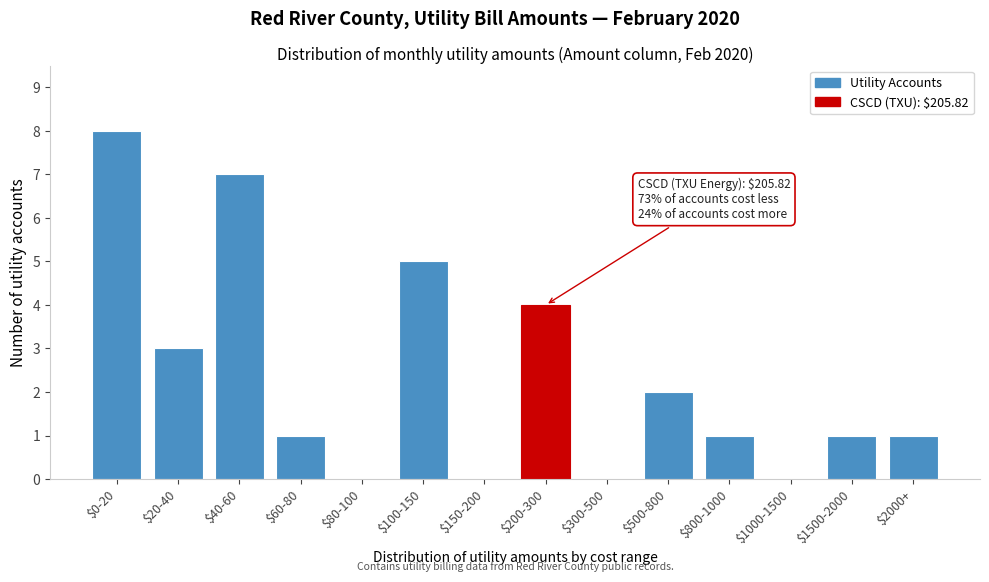

At which category does the chart reach its peak across all series?

$0-20